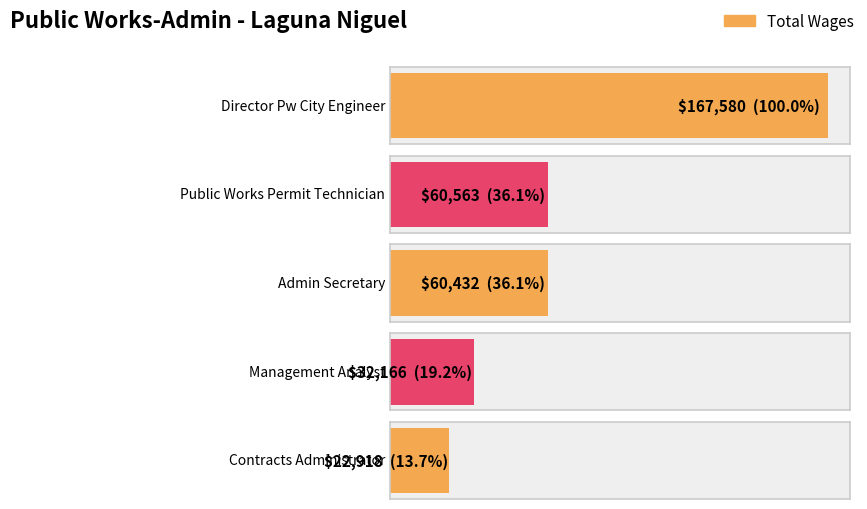

Reading left to right, extract all data points from this chart.

167580	60563	60432	32166	22918